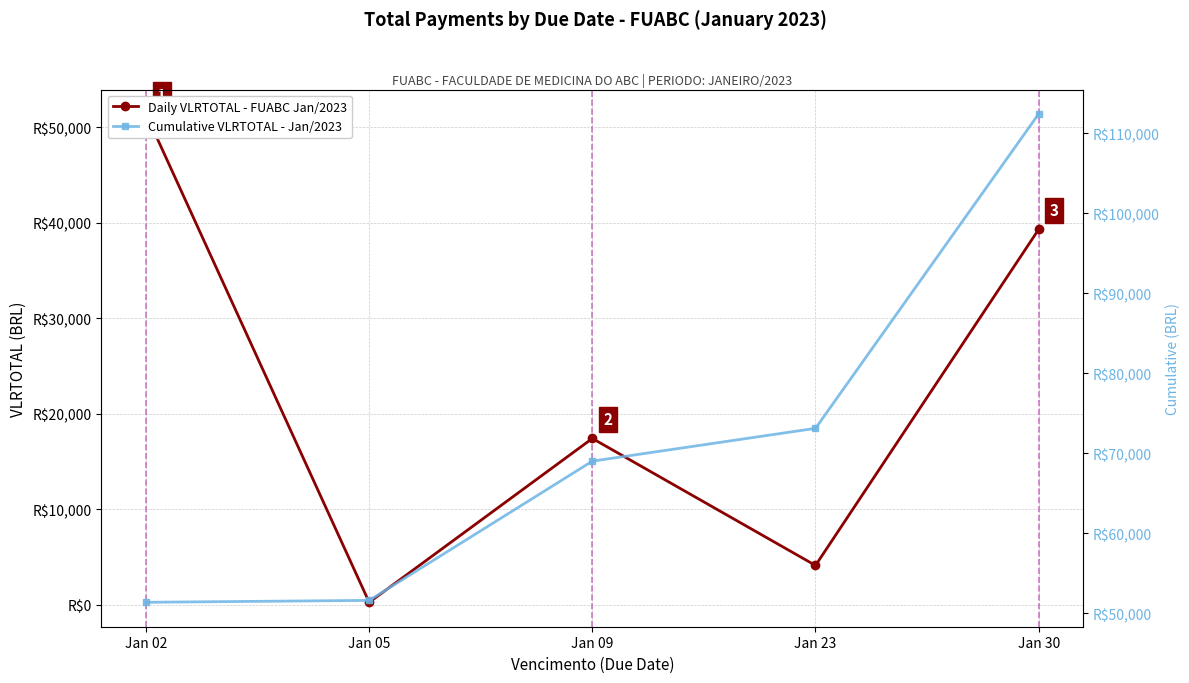

What is the total value across all series at Jan 30?

151728.4